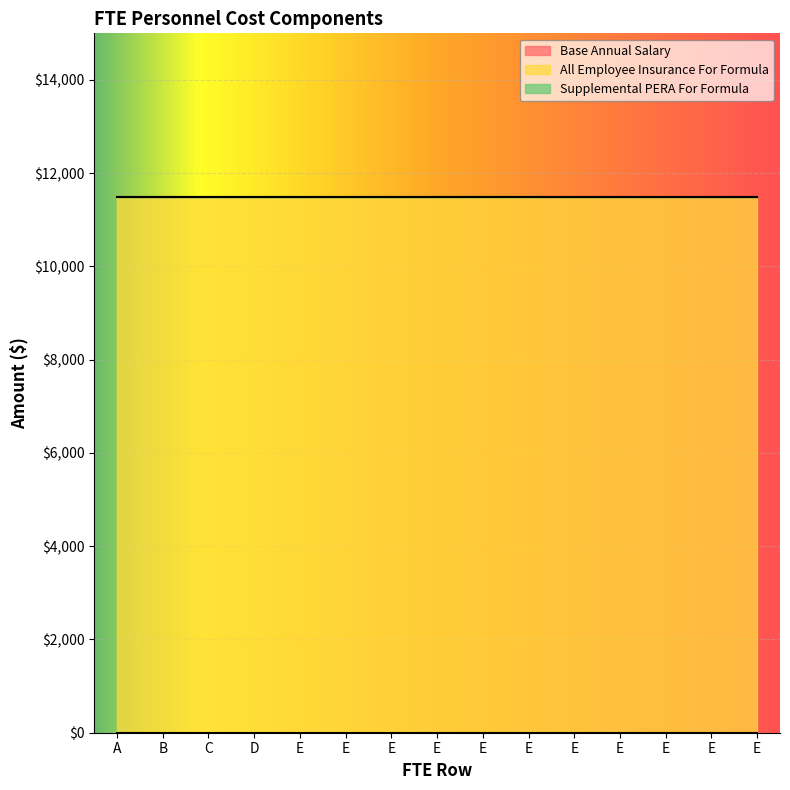

How many lines are shown in the chart?

3